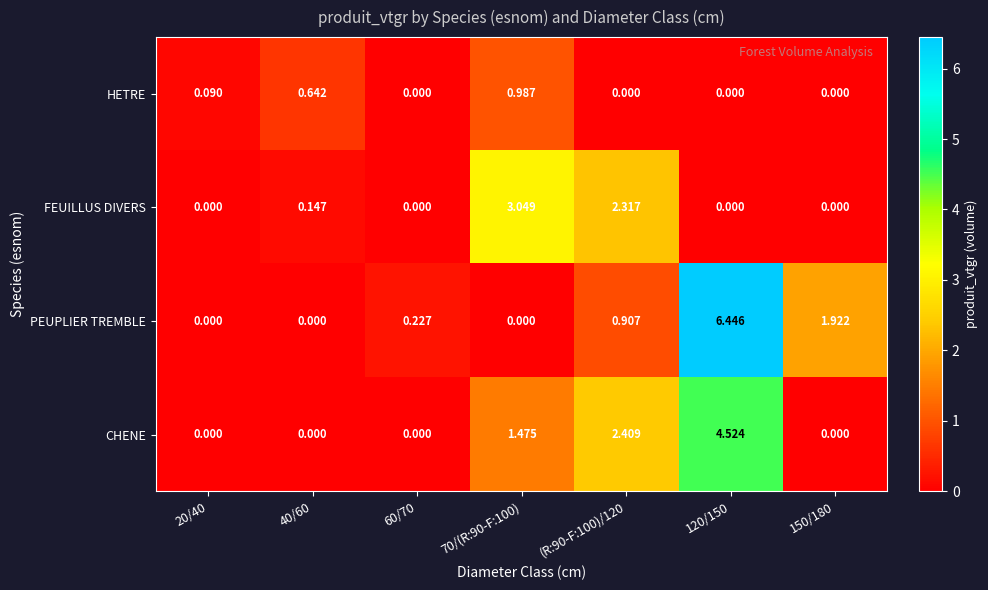

Which series has the largest total across all categories?

PEUPLIER TREMBLE